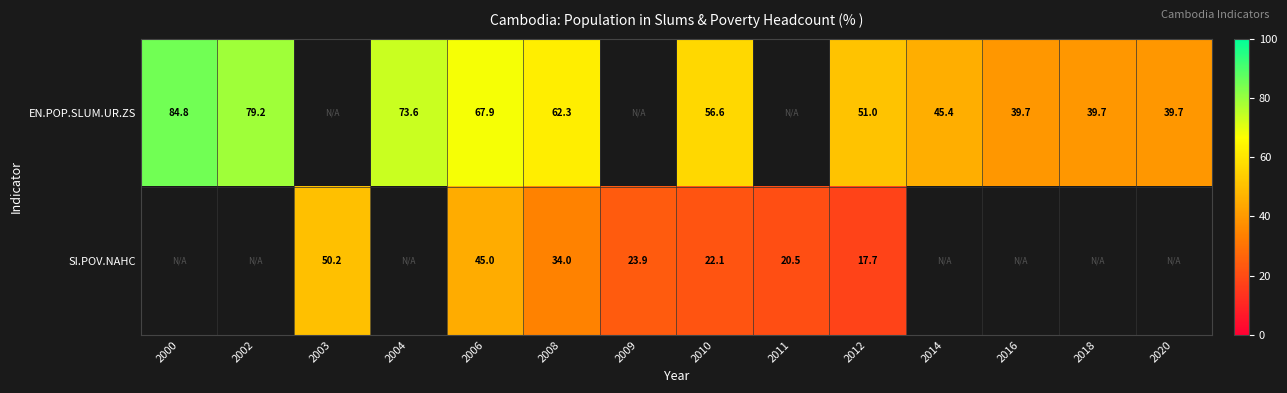

The EN.POP.SLUM.UR.ZS series shows 39.7 at 2020. True or false?

True